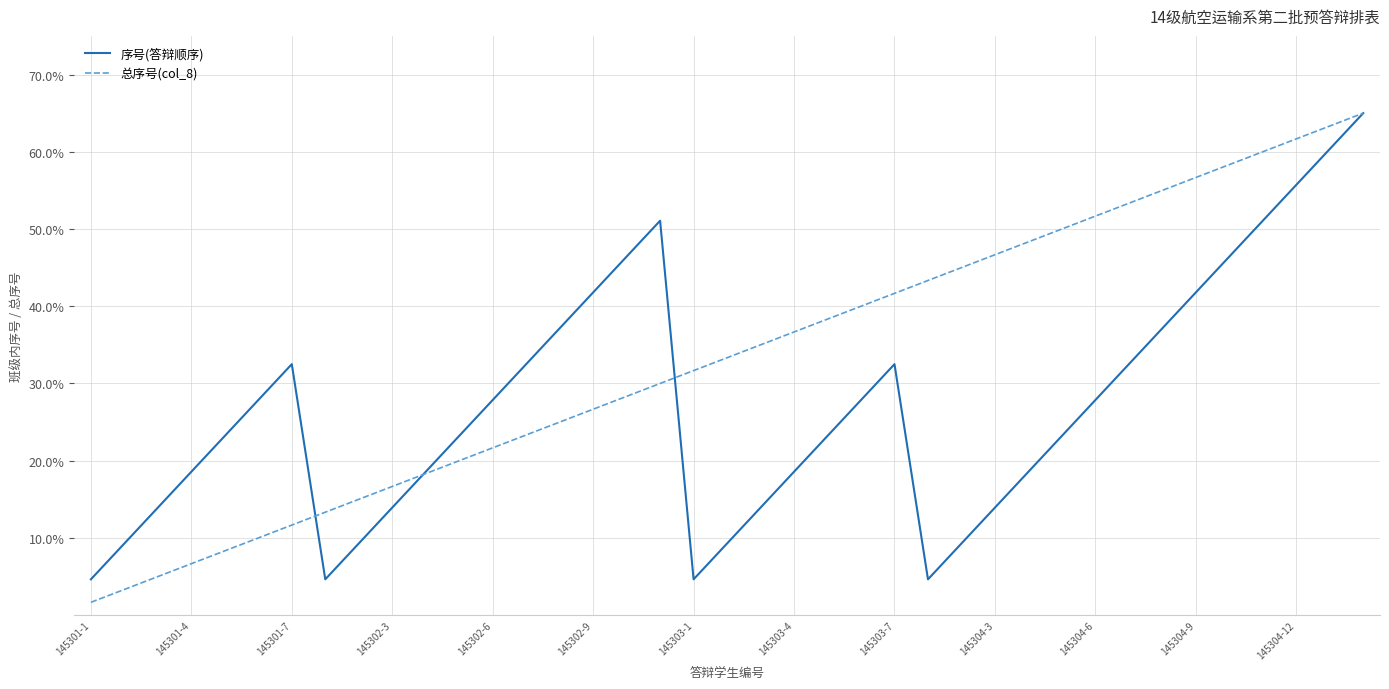

List the series in order of their overall mean, lowest first.

序号(答辩顺序), 总序号(col_8)